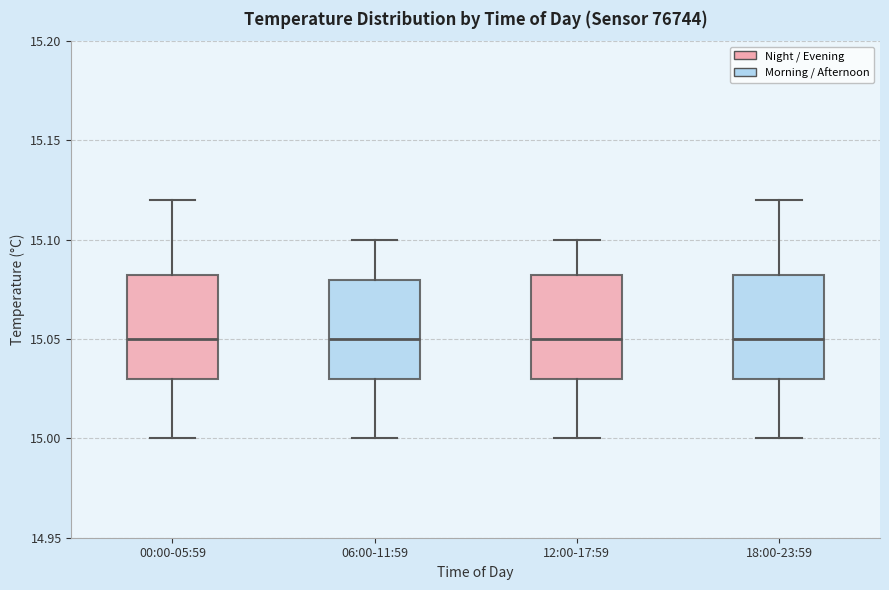

Reading left to right, read every box against the y-axis: the position of its median line, the range the box covers, and the ends of its whiskers. The values are not printed on the chart, so give them approximately, as read against the axis.

00:00-05:59: median 15.050, box 15.030 to 15.085, whiskers 15.000 to 15.120
06:00-11:59: median 15.050, box 15.030 to 15.080, whiskers 15.000 to 15.100
12:00-17:59: median 15.050, box 15.030 to 15.085, whiskers 15.000 to 15.100
18:00-23:59: median 15.050, box 15.030 to 15.085, whiskers 15.000 to 15.120